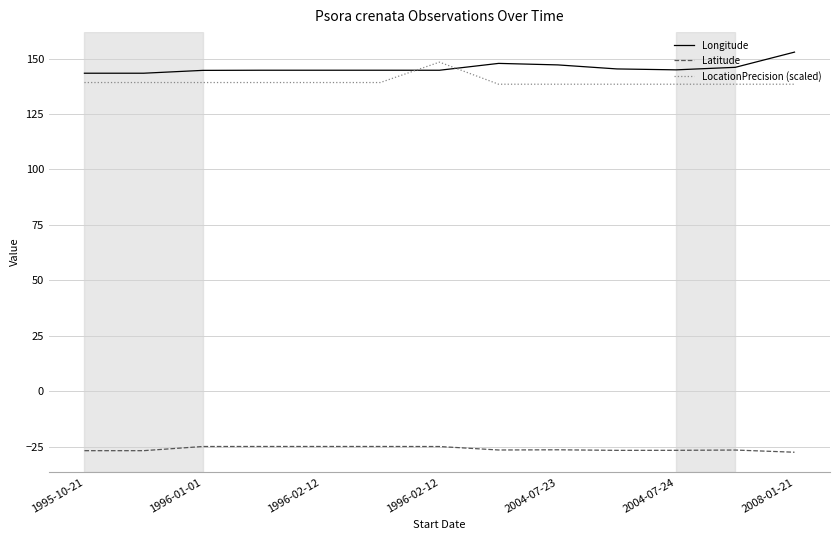

What is the greatest value displayed?

152.9